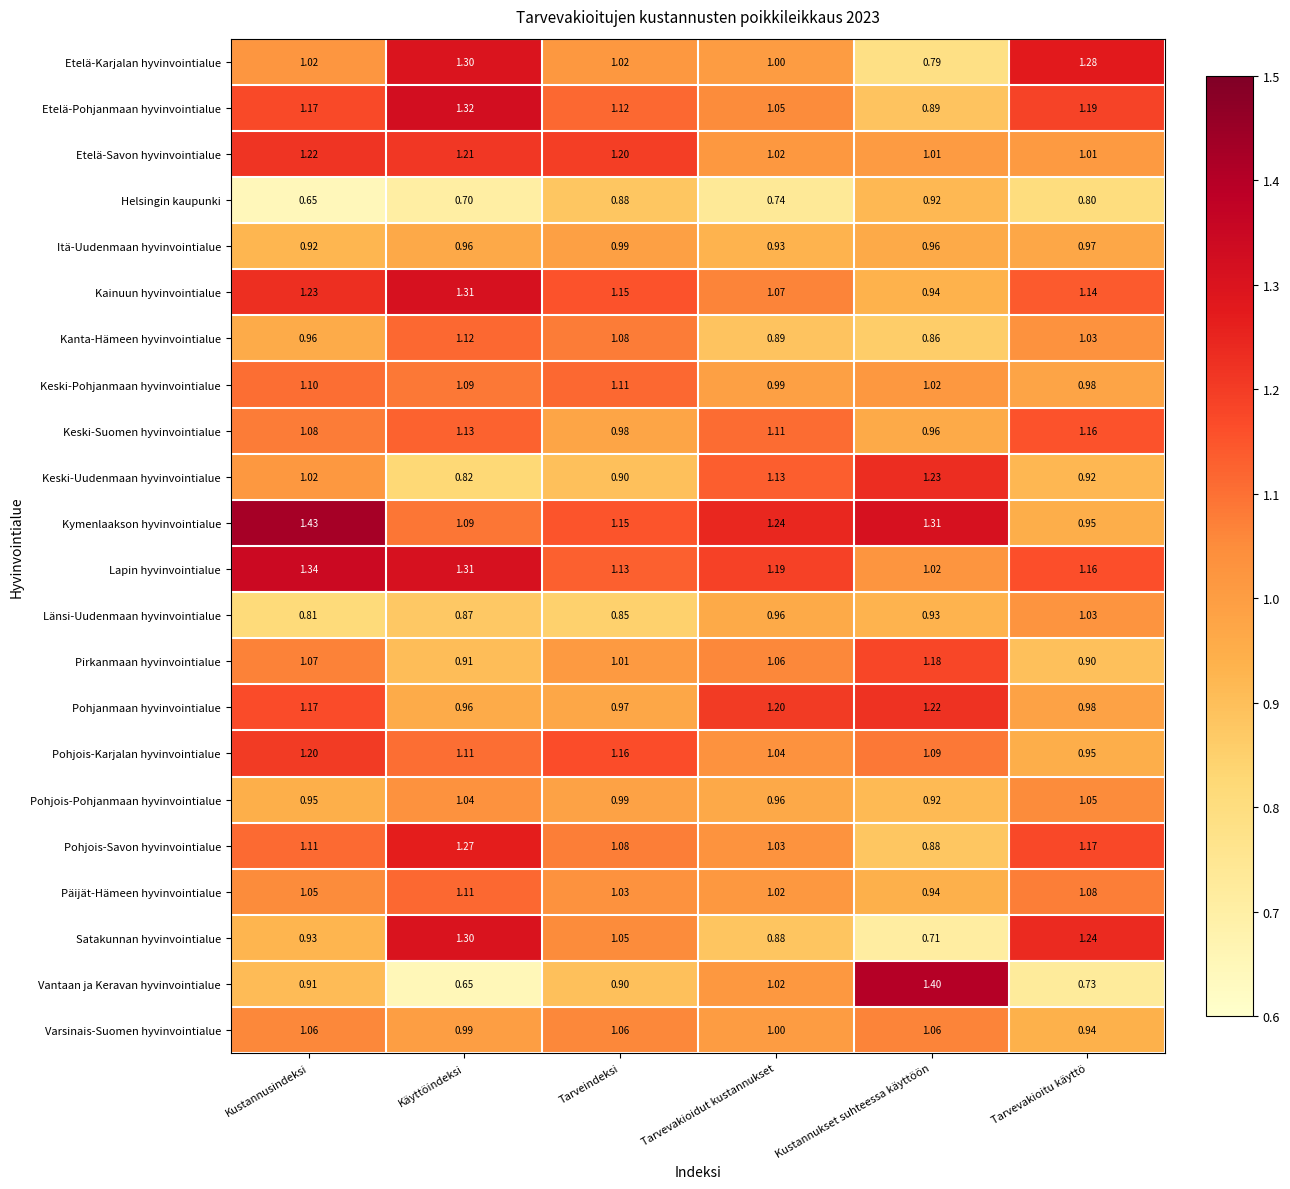

Where is Etelä-Karjalan hyvinvointialue nearest to the value 1?

Tarvevakioidut kustannukset